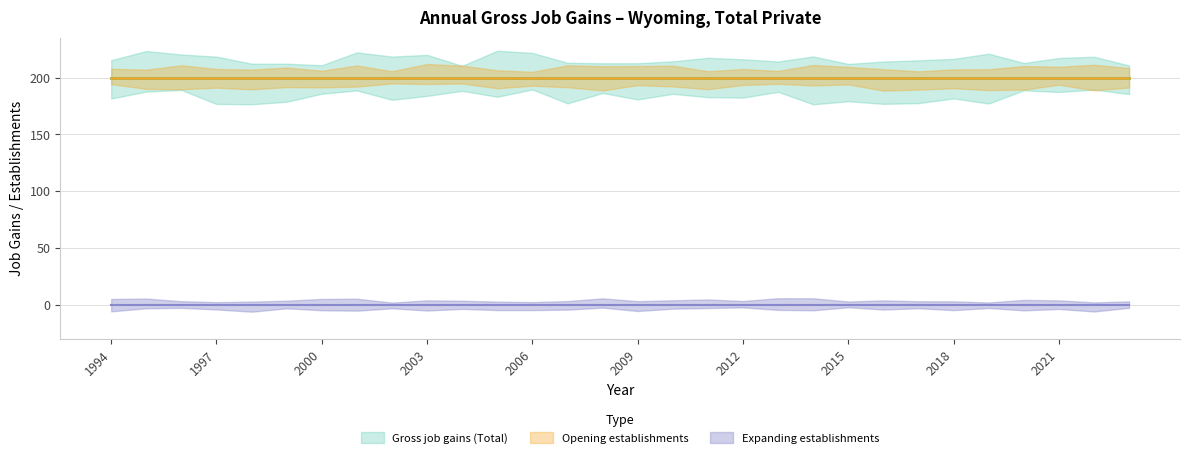

The value of Opening establishments at 2015 is 77. True or false?

False